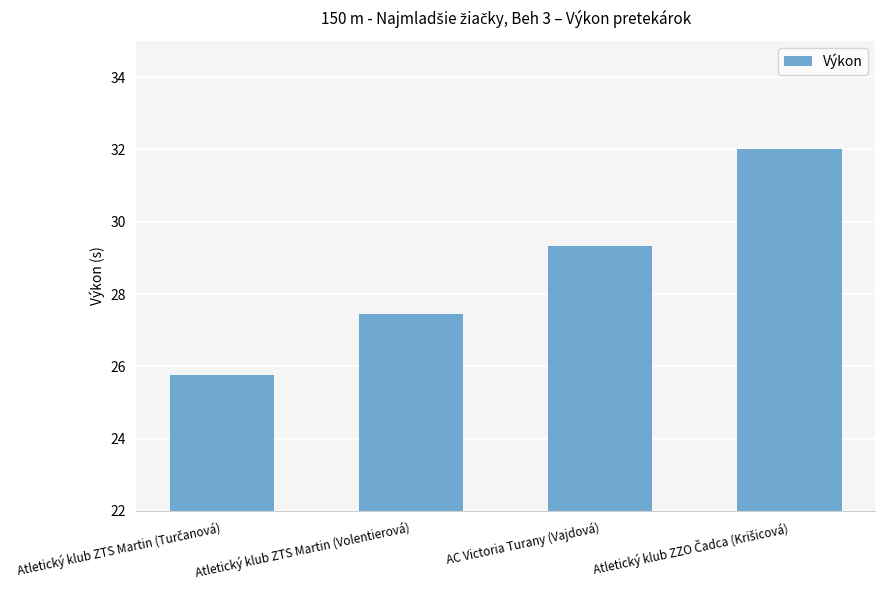

What is the sum of all values?

114.5